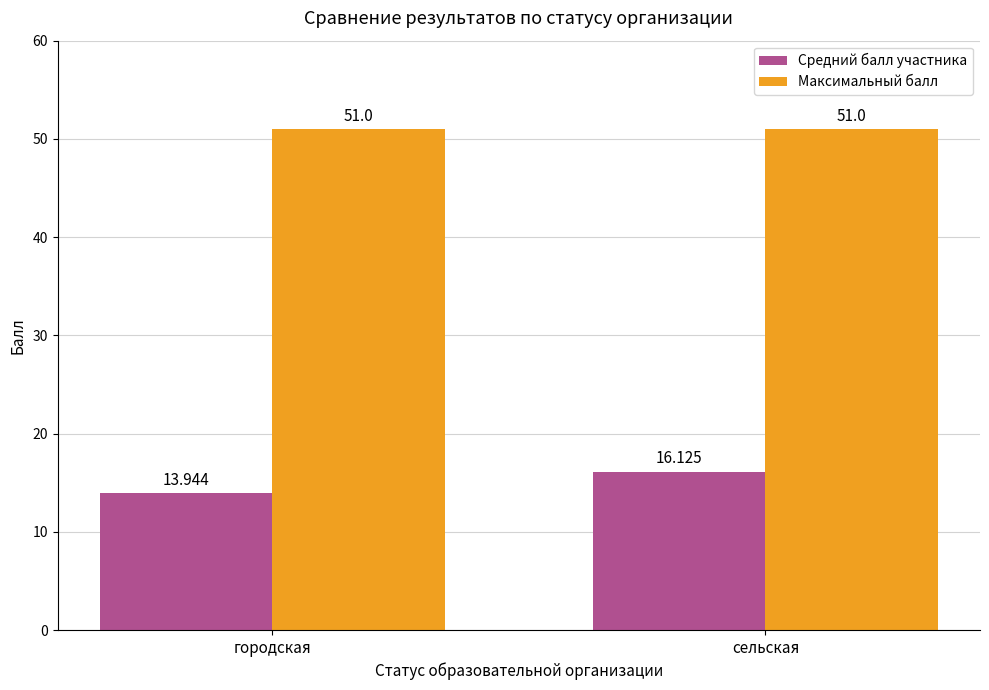

At сельская, list the series in order from smallest to largest.

Средний балл участника, Максимальный балл